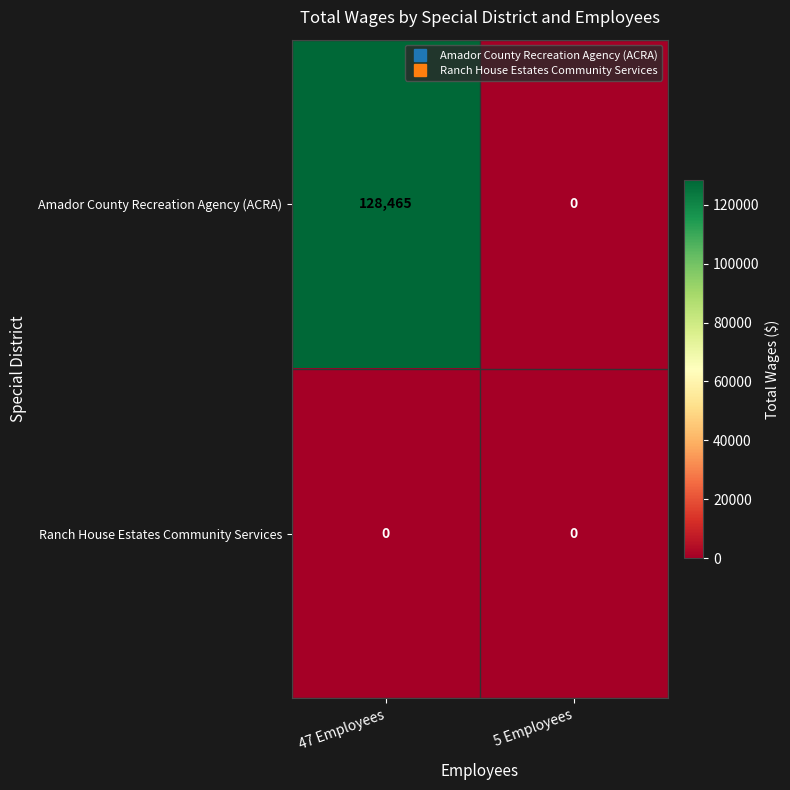

At how many categories does at least one series exceed 89523?

1